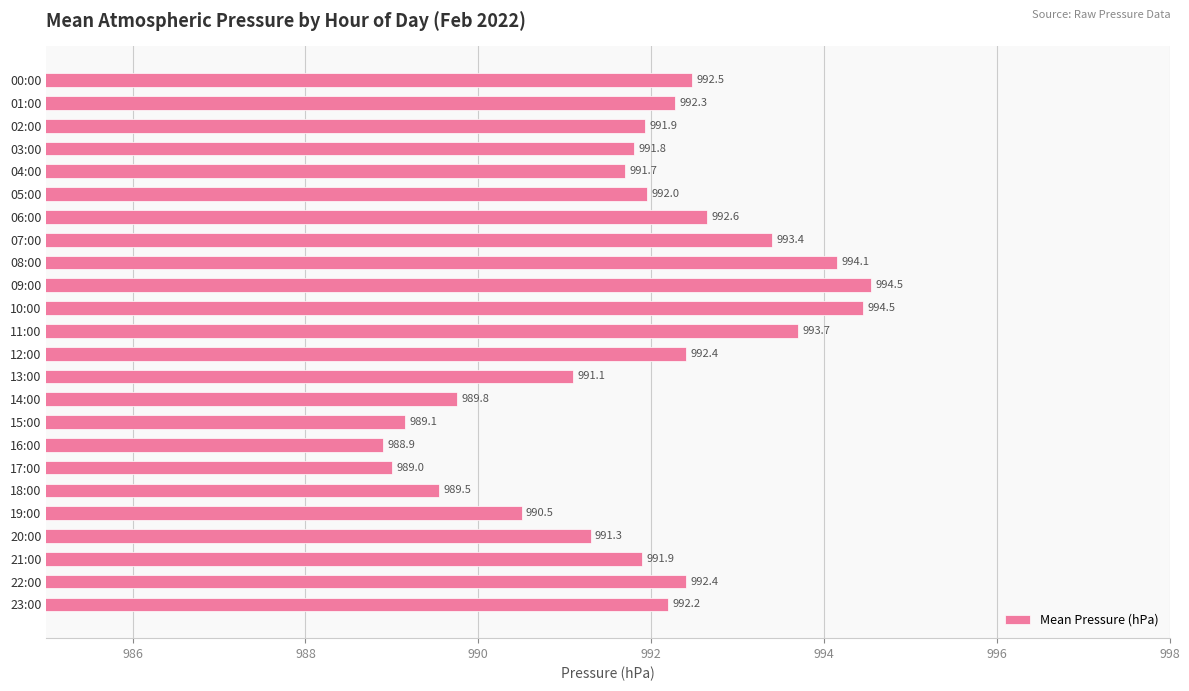

Read the value at 14:00.

989.8